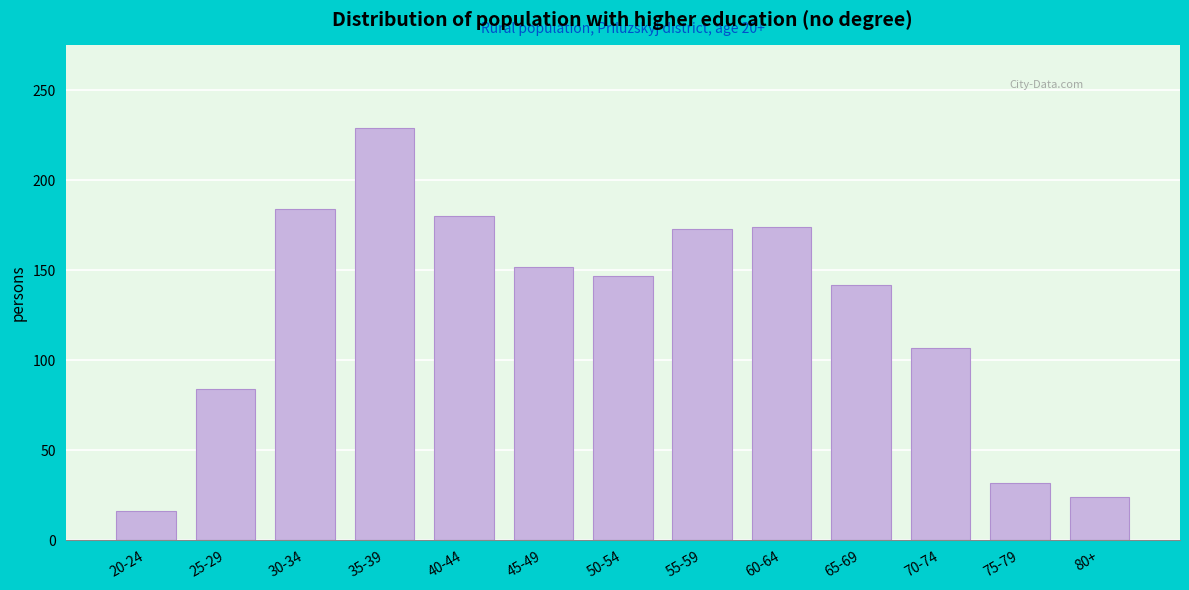

What is the sum of all values?

1644